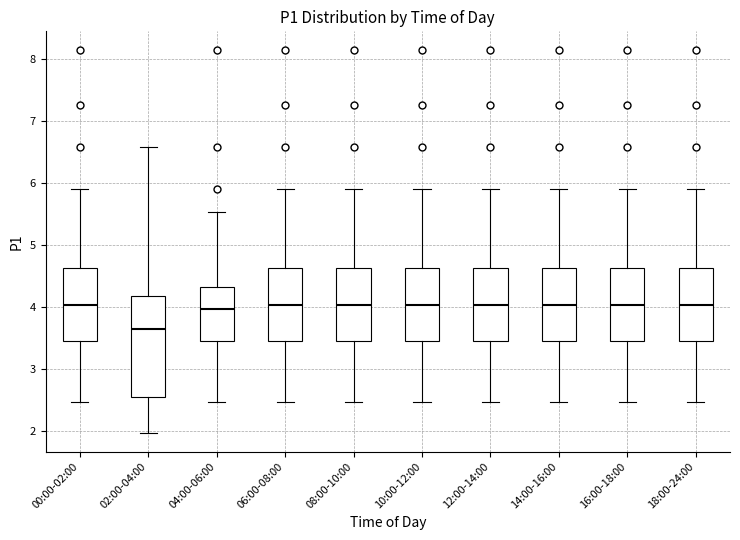

Reading left to right, read every box against the y-axis: the position of its median line, the range the box covers, and the ends of its whiskers. The values are not printed on the chart, so give them approximately, as read against the axis.

00:00-02:00: median 4.0, box 3.5 to 4.6, whiskers 2.5 to 5.9
02:00-04:00: median 3.7, box 2.5 to 4.2, whiskers 2.0 to 6.6
04:00-06:00: median 4.0, box 3.5 to 4.3, whiskers 2.5 to 5.5
06:00-08:00: median 4.0, box 3.5 to 4.6, whiskers 2.5 to 5.9
08:00-10:00: median 4.0, box 3.5 to 4.6, whiskers 2.5 to 5.9
10:00-12:00: median 4.0, box 3.5 to 4.6, whiskers 2.5 to 5.9
12:00-14:00: median 4.0, box 3.5 to 4.6, whiskers 2.5 to 5.9
14:00-16:00: median 4.0, box 3.5 to 4.6, whiskers 2.5 to 5.9
16:00-18:00: median 4.0, box 3.5 to 4.6, whiskers 2.5 to 5.9
18:00-24:00: median 4.0, box 3.5 to 4.6, whiskers 2.5 to 5.9